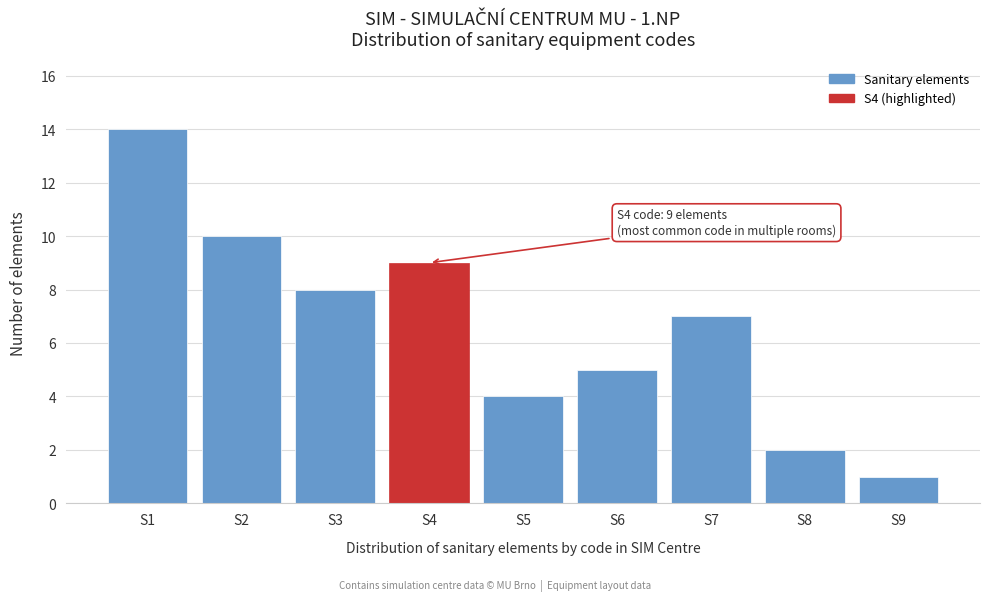

Reading right to left, transcribe all the data shown in this chart.

S9=1	S8=2	S7=7	S6=5	S5=4	S4=9	S3=8	S2=10	S1=14